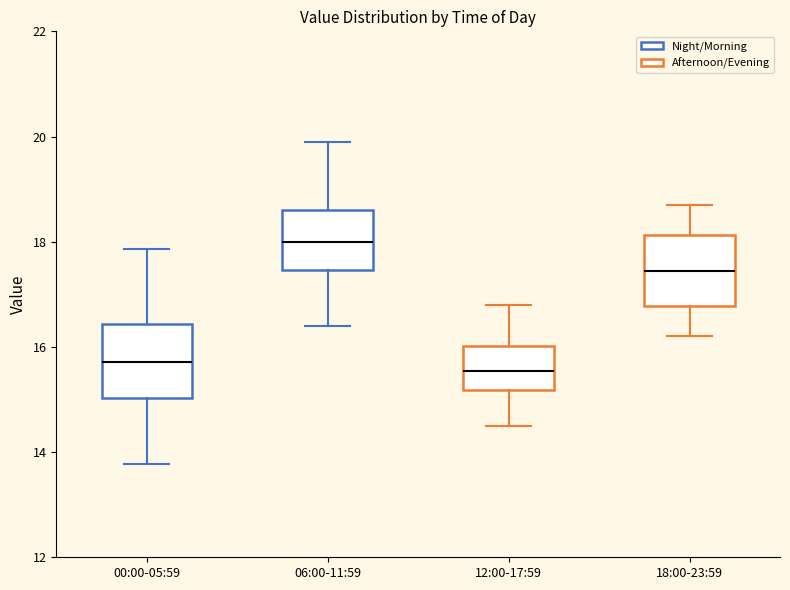

Where does the lower whisker of the box for 18:00-23:59 end on the y-axis? The values are not printed on the chart, so give them approximately, as read against the axis.

16.2